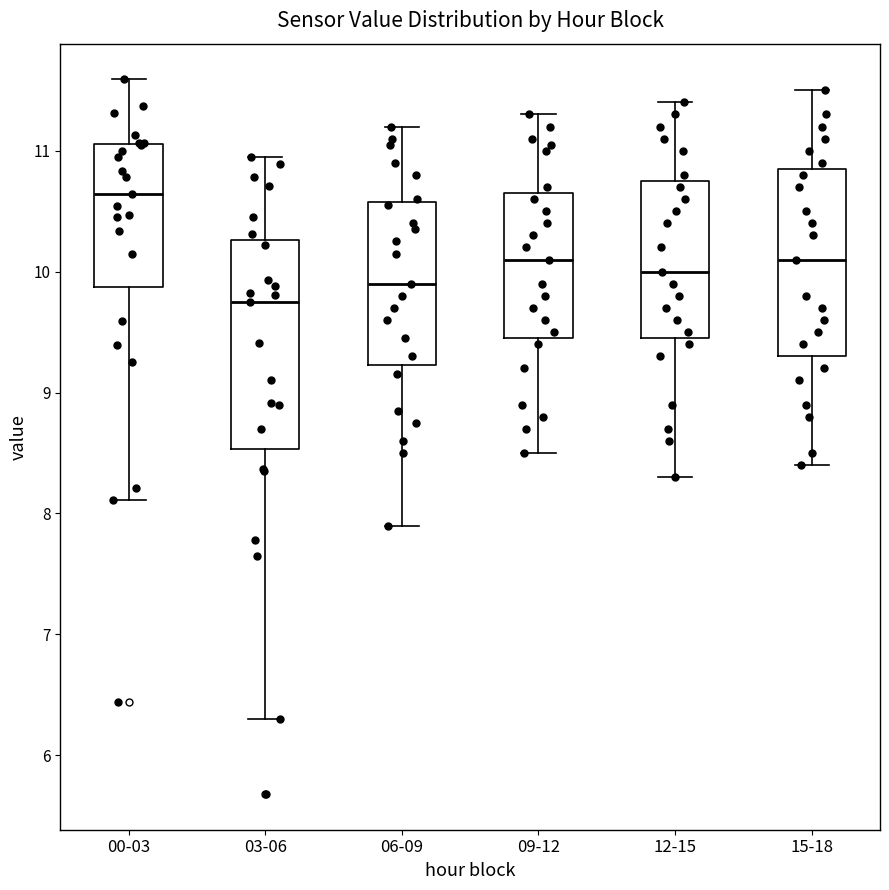

Reading left to right, read every box against the y-axis: the position of its median line, the range the box covers, and the ends of its whiskers. The values are not printed on the chart, so give them approximately, as read against the axis.

00-03: median 10.6, box 9.9 to 11.1, whiskers 8.1 to 11.6
03-06: median 9.8, box 8.5 to 10.3, whiskers 6.3 to 11.0
06-09: median 9.9, box 9.2 to 10.6, whiskers 7.9 to 11.2
09-12: median 10.1, box 9.5 to 10.7, whiskers 8.5 to 11.3
12-15: median 10.0, box 9.5 to 10.8, whiskers 8.3 to 11.4
15-18: median 10.1, box 9.3 to 10.9, whiskers 8.4 to 11.5